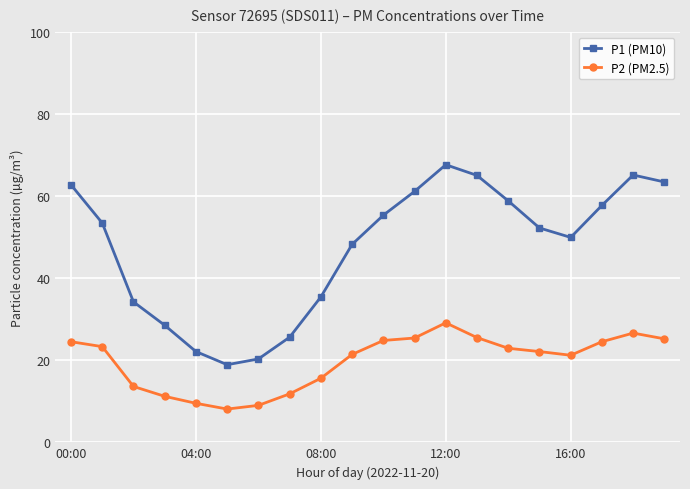

List the series in order of their overall mean, lowest first.

P2 (PM2.5), P1 (PM10)